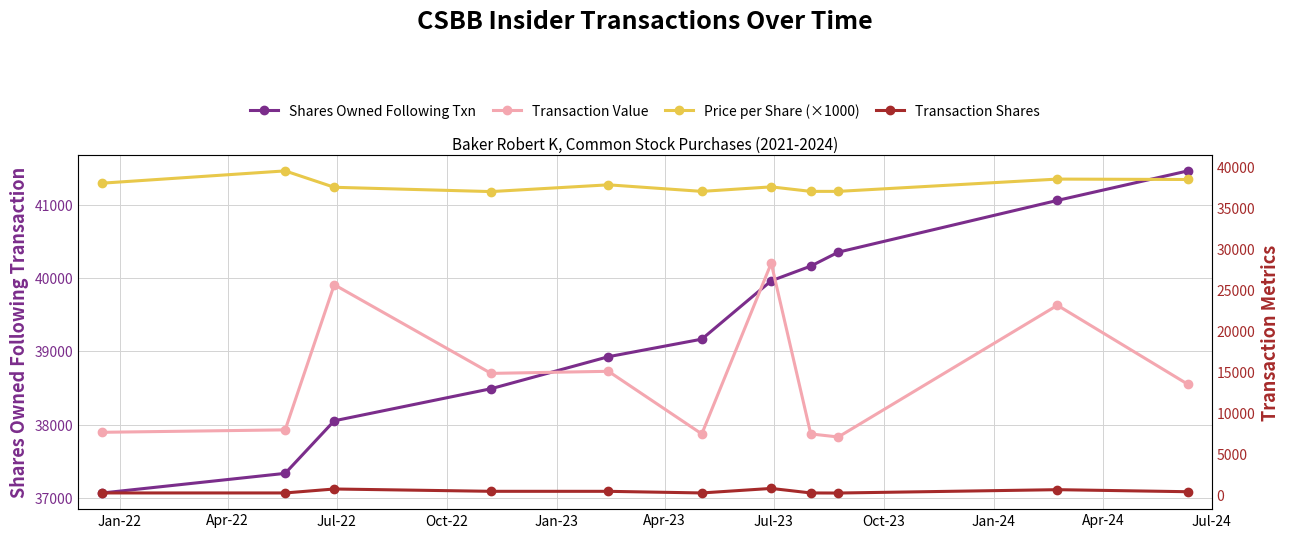

How many distinct data groups are displayed?

4